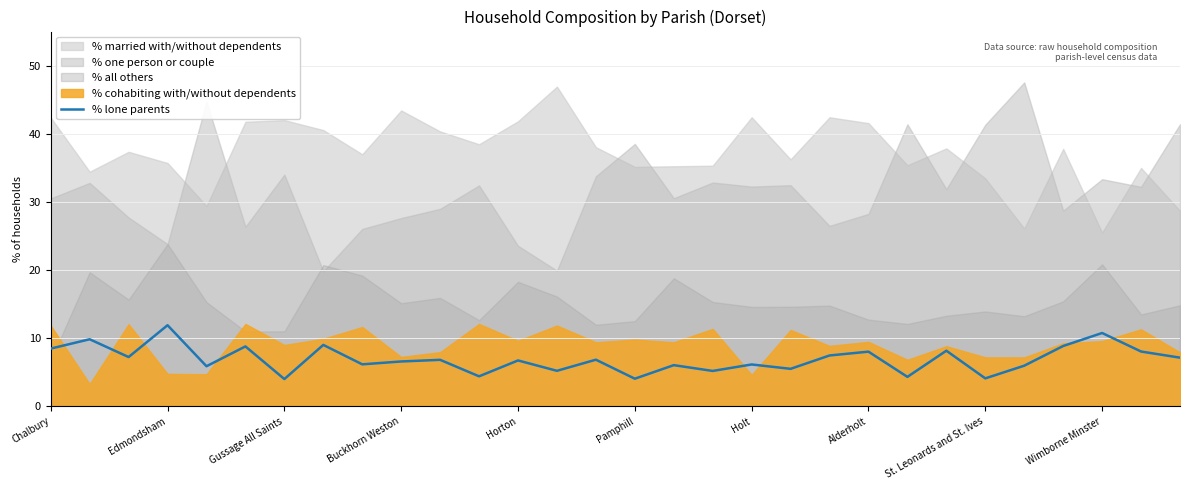

What is the maximum value for % lone parents?

11.9